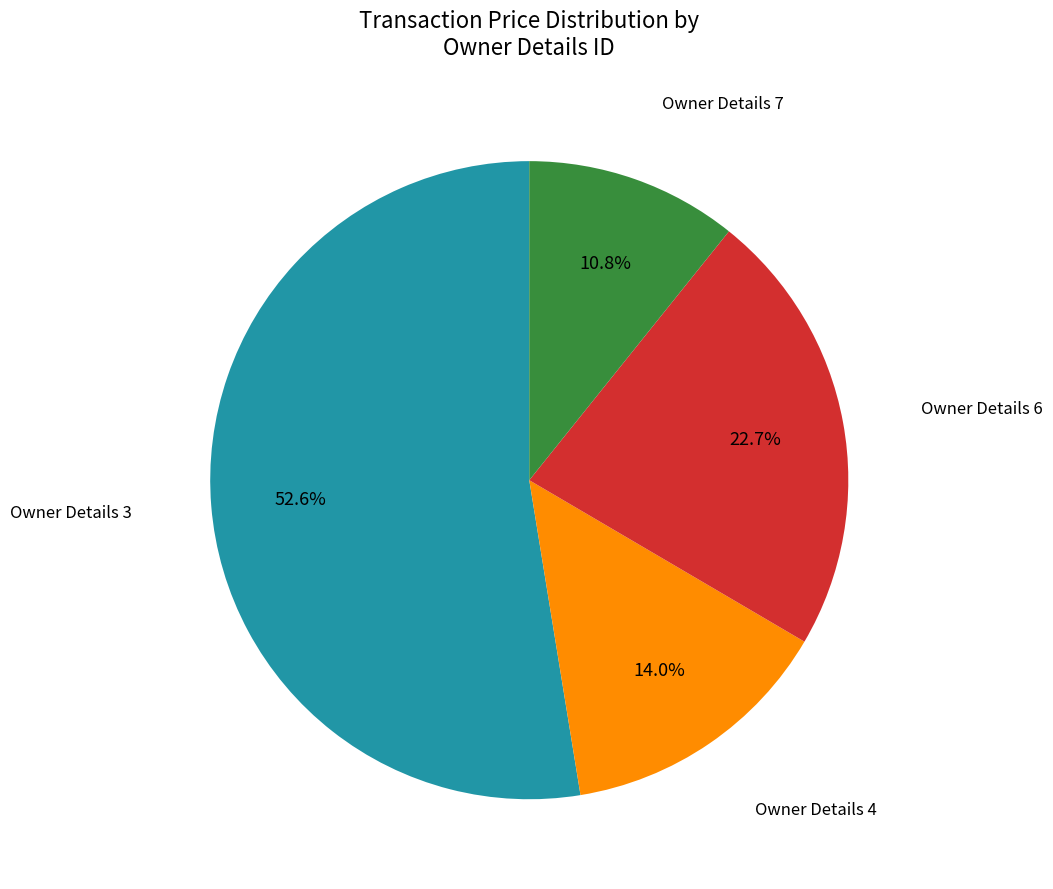

Which has a higher value, Owner Details 6 or Owner Details 7?

Owner Details 6